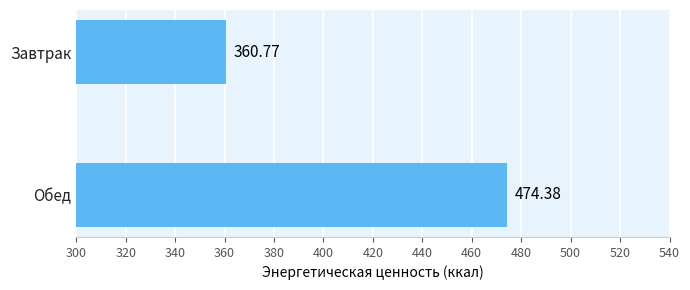

What is the average value?

417.6